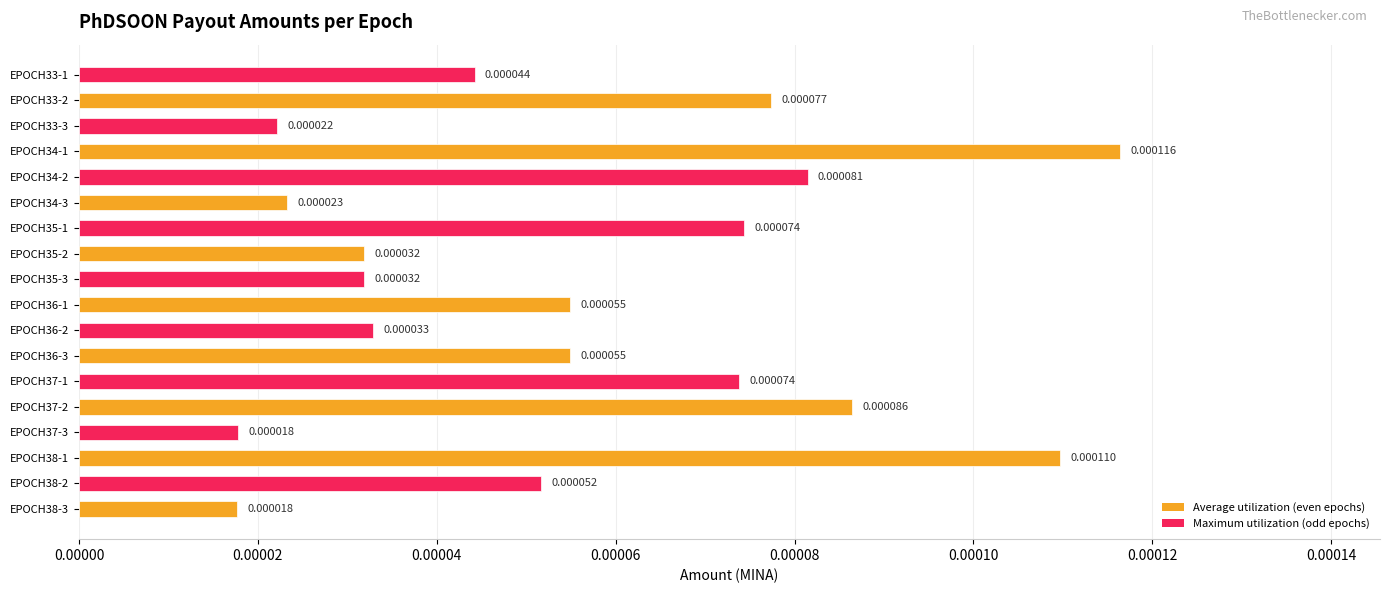

How many series are shown in this chart?

1